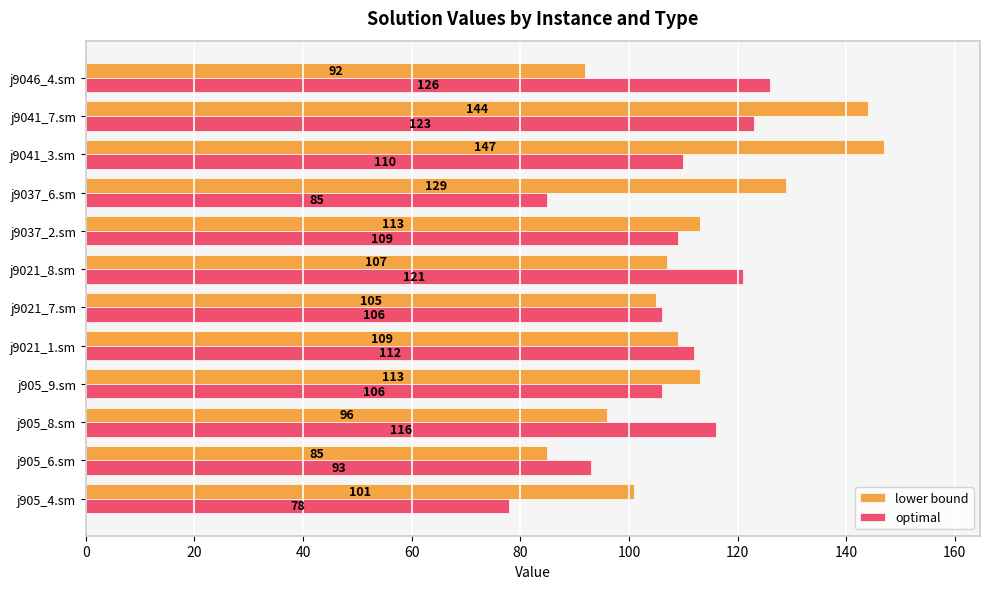

What is the approximate value of optimal at j905_9.sm?

106